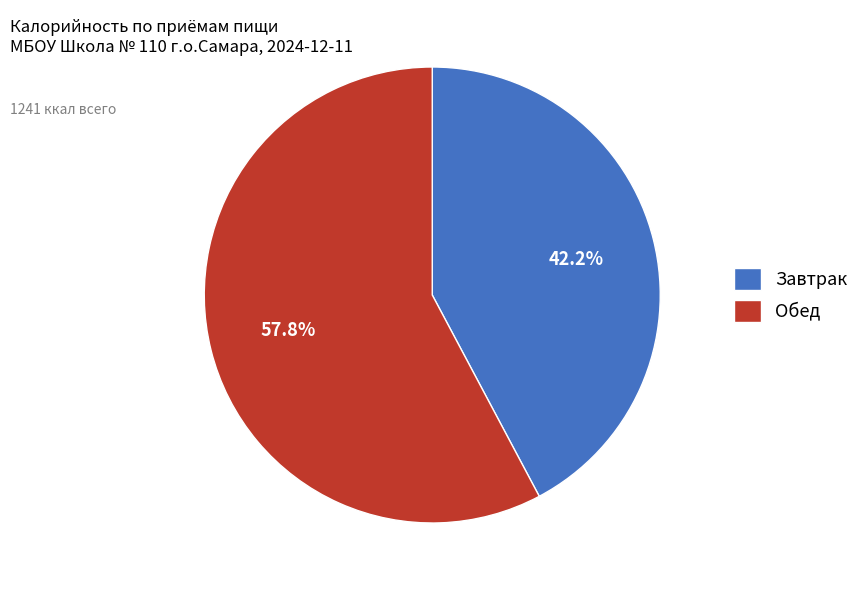

To the nearest percent, what is the difference between the largest and smallest slice percentages?

16%